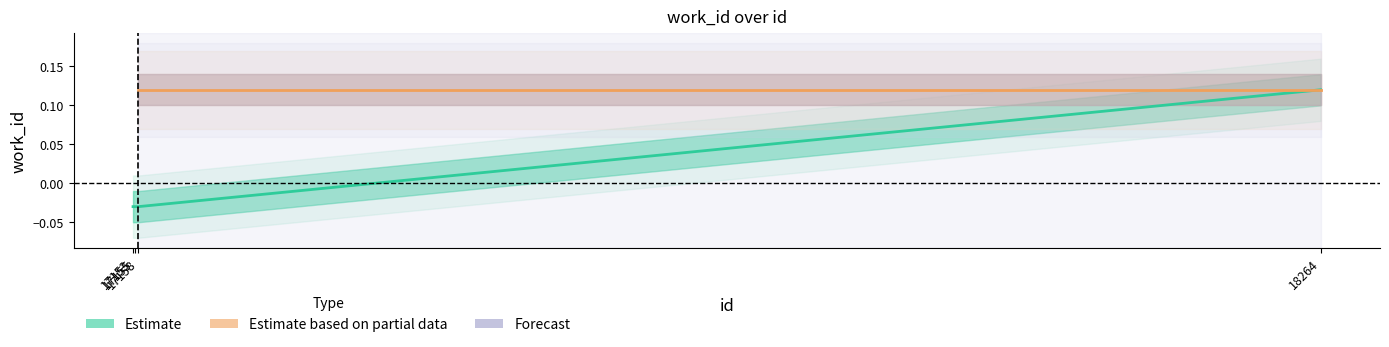

Count the number of data series in this chart.

1